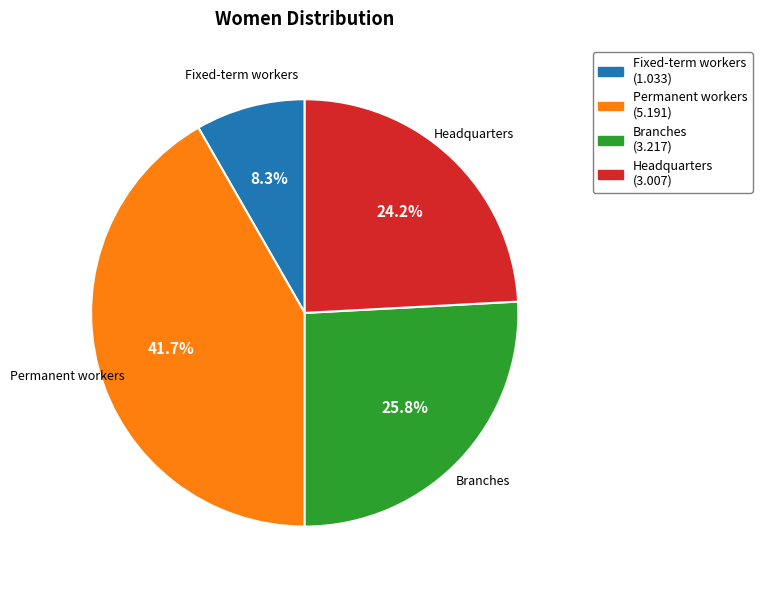

Is it true that Permanent workers is 49% of the pie?

False